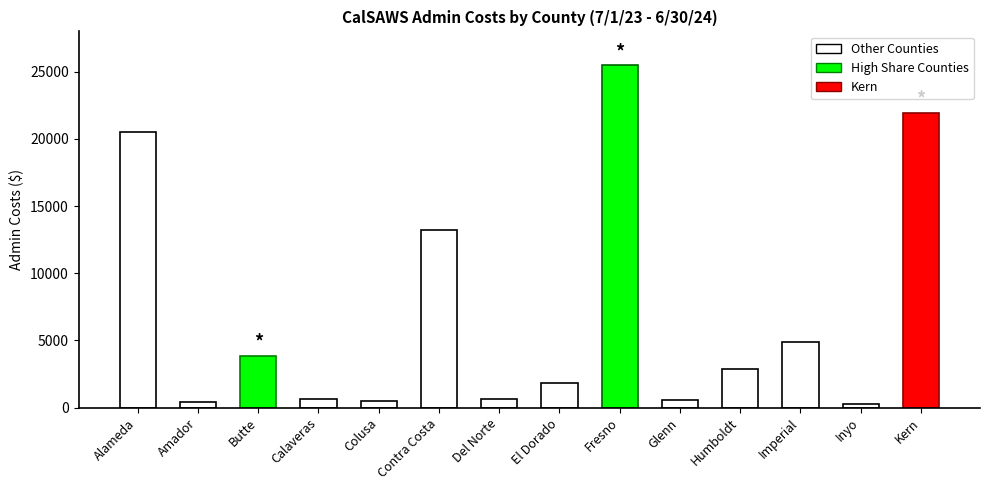

How many values are below 2866?

7